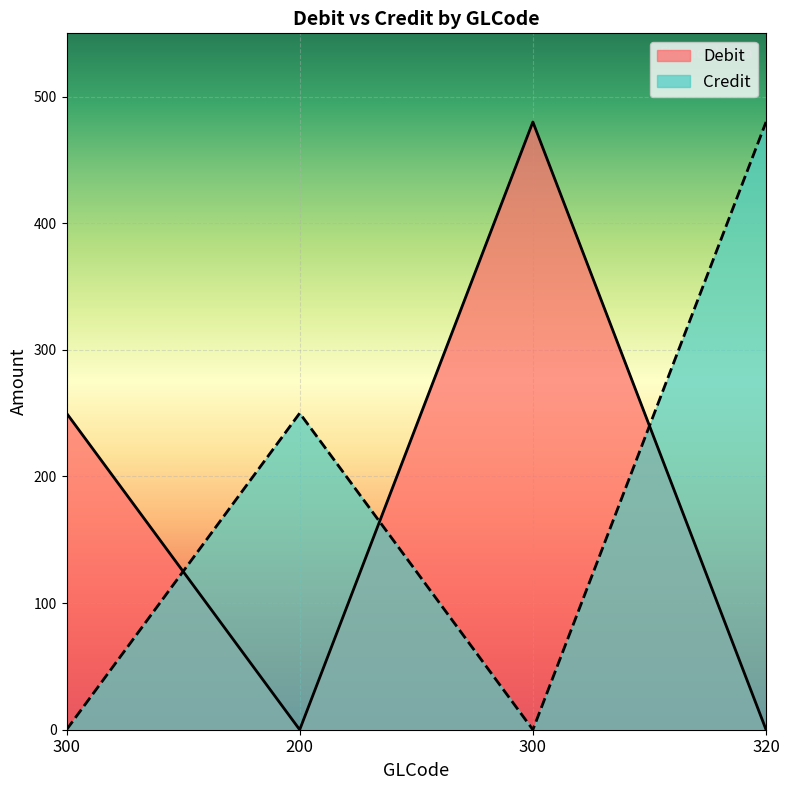

How many distinct data groups are displayed?

2